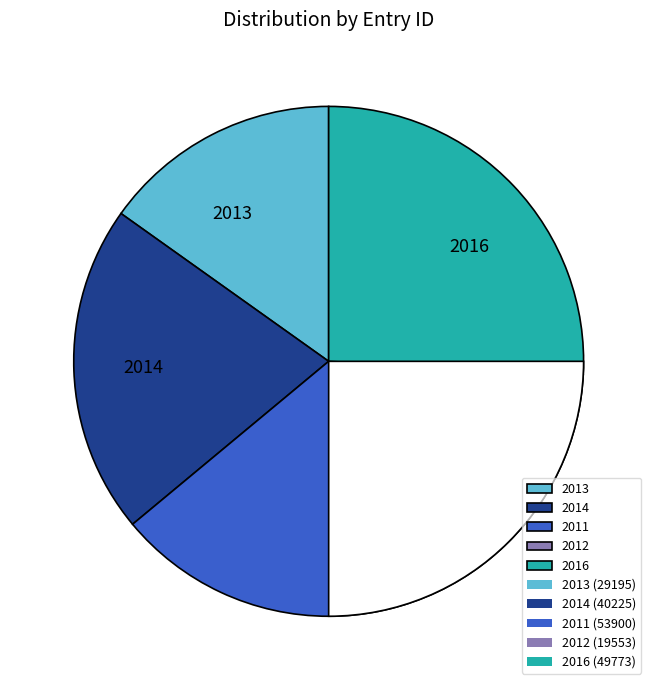

To the nearest percent, what is the combined percentage of 2011-06-04 and 2011-06-14?

19%